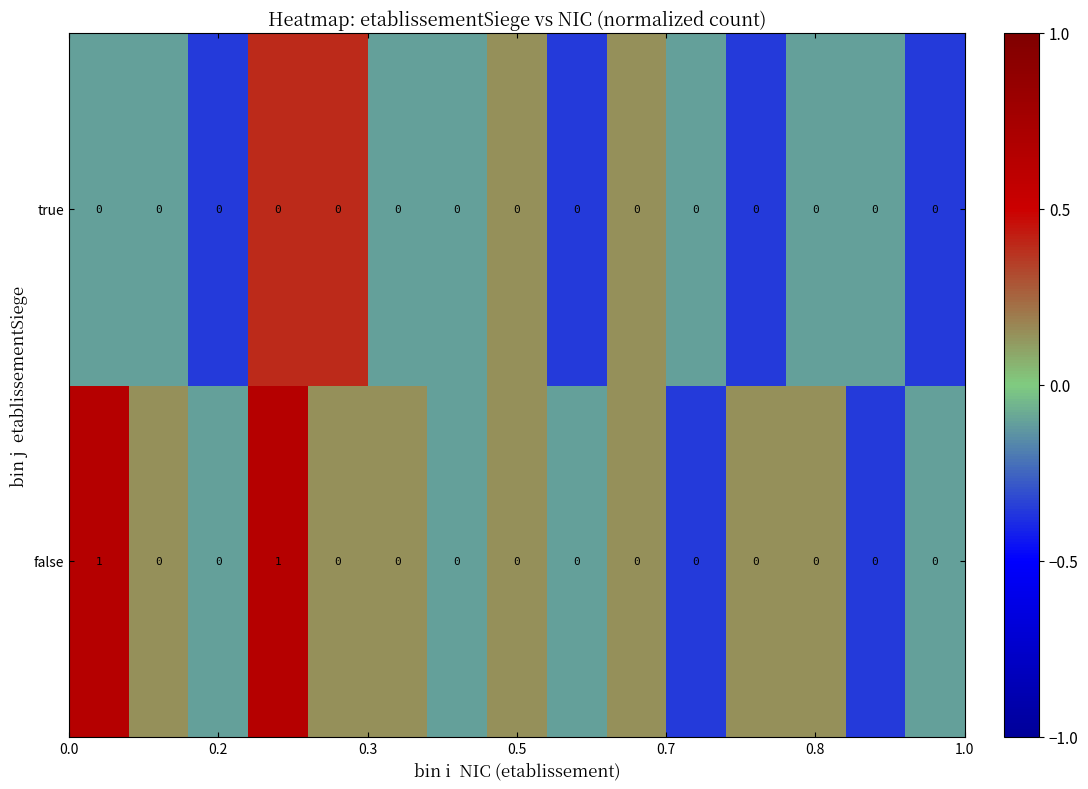

Which series has the widest spread of values?

false